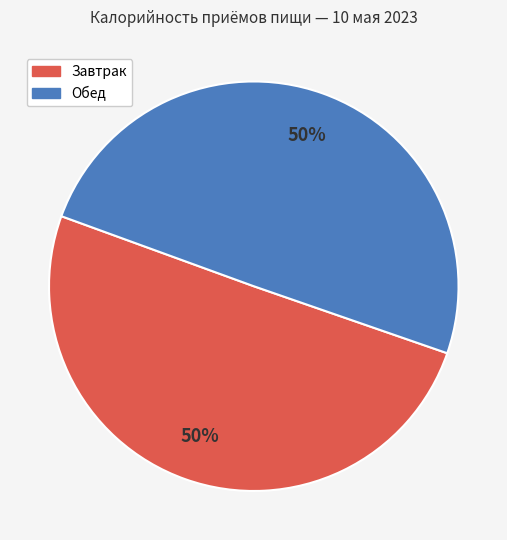

To the nearest percent, what is the average slice percentage?

50%